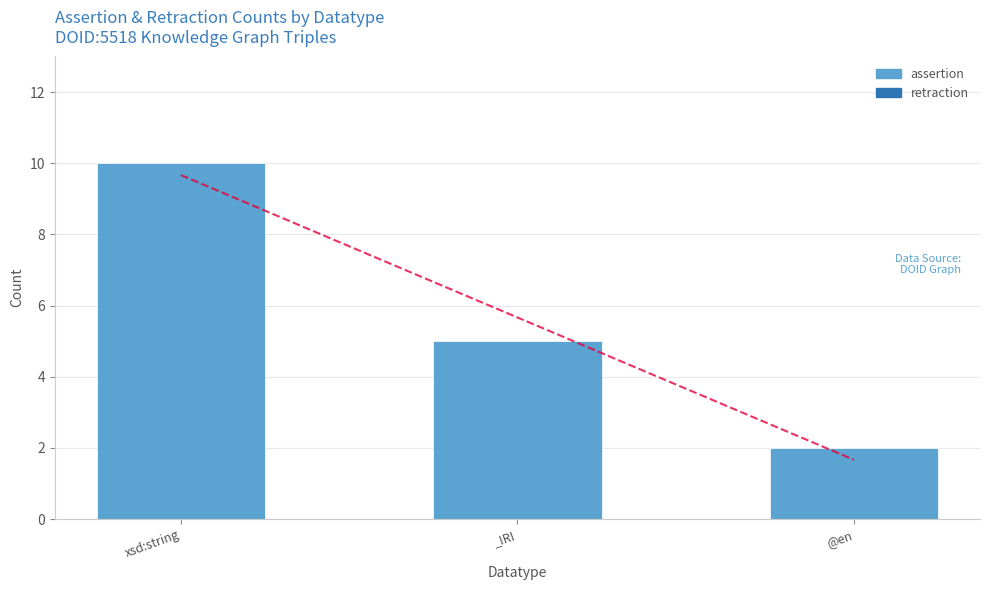

What are all the series names shown in the legend?

assertion, retraction